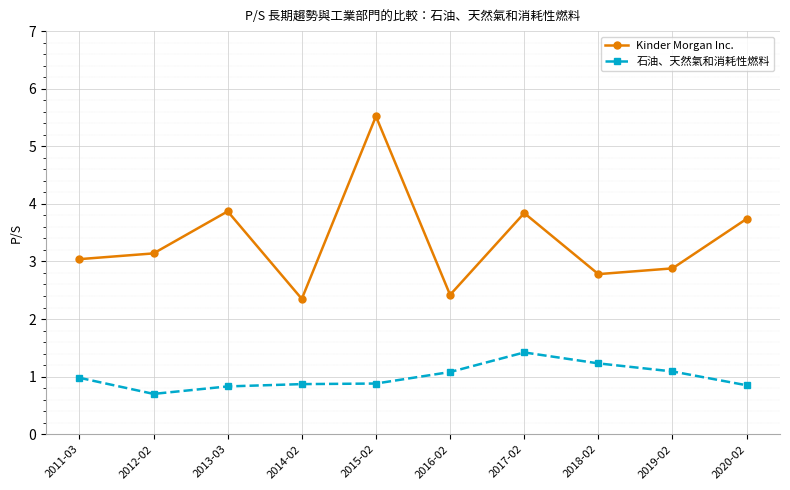

Read the Kinder Morgan Inc. value at 2019-02.

2.9